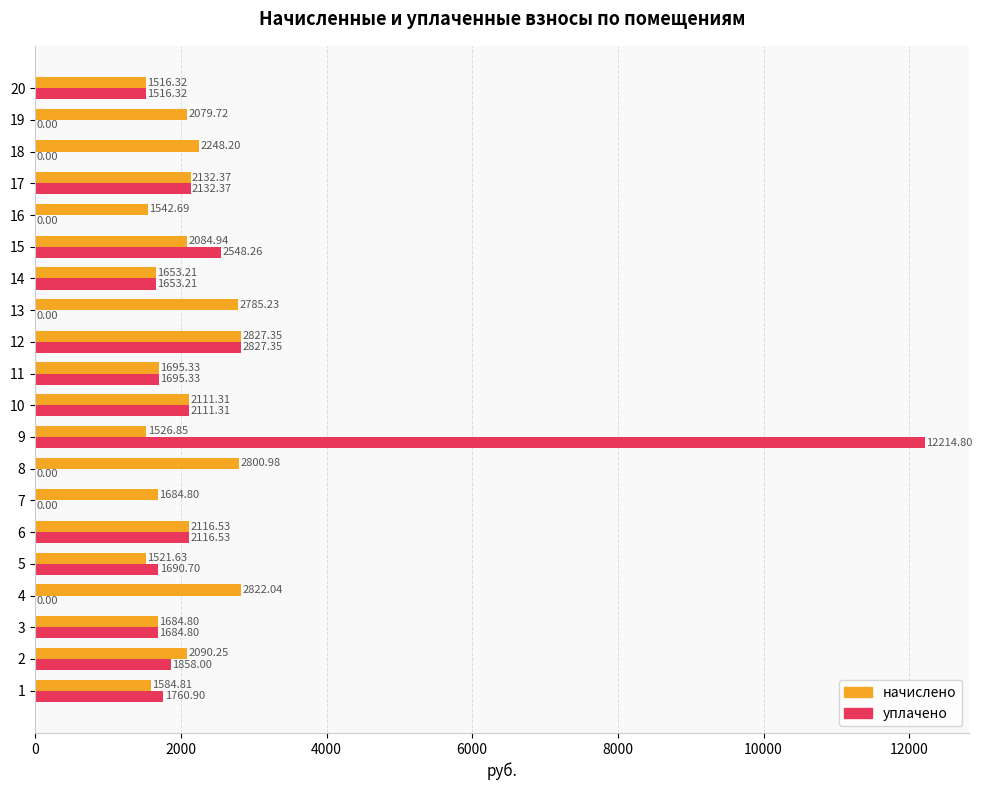

Which series has the widest spread of values?

уплачено